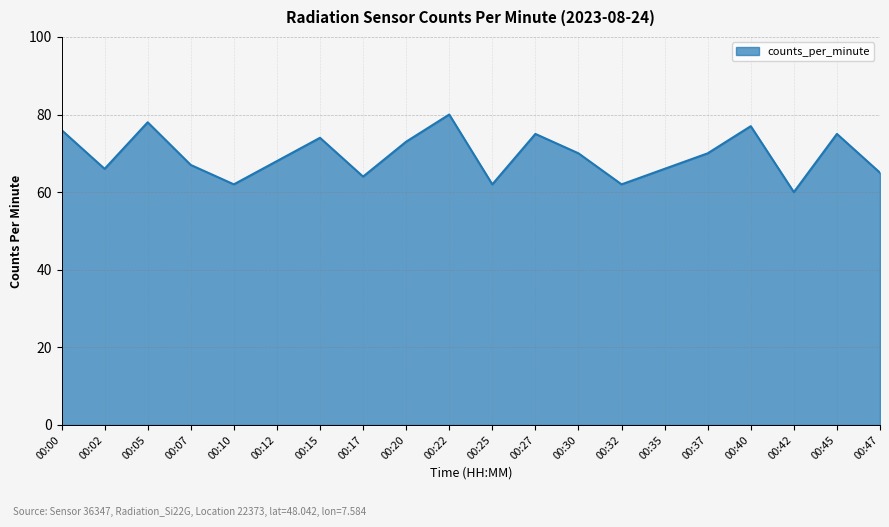

What is the minimum value shown in the chart?

60